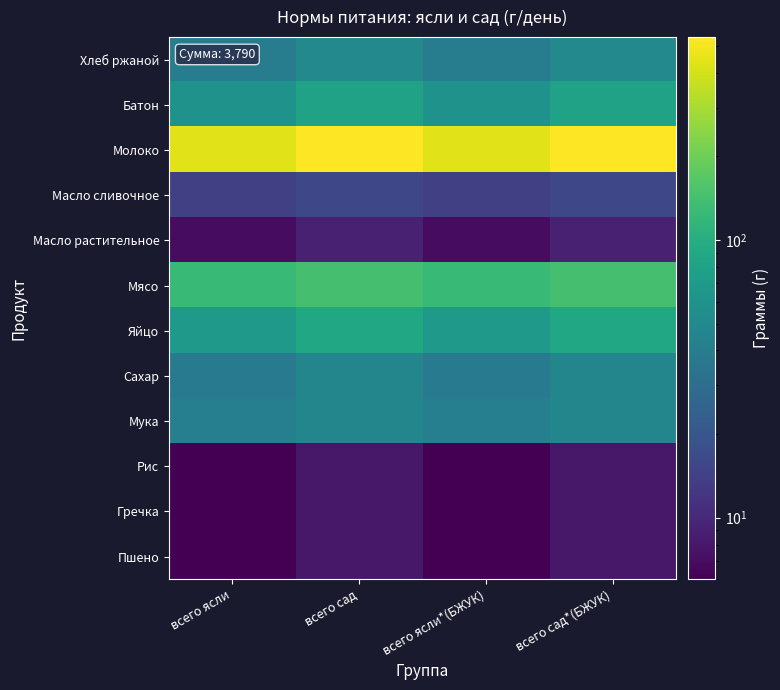

Reading right to left, transcribe all the data shown in this chart.

Хлеб ржаной: всего сад*(БЖУК)=50.0	всего ясли*(БЖУК)=40.0	всего сад=50.0	всего ясли=40.0
Батон: всего сад*(БЖУК)=80.0	всего ясли*(БЖУК)=60.0	всего сад=80.0	всего ясли=60.0
Молоко: всего сад*(БЖУК)=538.0	всего ясли*(БЖУК)=443.0	всего сад=538.0	всего ясли=443.0
Масло сливочное: всего сад*(БЖУК)=16.0	всего ясли*(БЖУК)=14.0	всего сад=16.0	всего ясли=14.0
Масло растительное: всего сад*(БЖУК)=9.0	всего ясли*(БЖУК)=7.0	всего сад=9.0	всего ясли=7.0
Мясо: всего сад*(БЖУК)=142.0	всего ясли*(БЖУК)=125.0	всего сад=142.0	всего ясли=125.0
Яйцо: всего сад*(БЖУК)=87.0	всего ясли*(БЖУК)=68.0	всего сад=87.0	всего ясли=68.0
Сахар: всего сад*(БЖУК)=47.5	всего ясли*(БЖУК)=37.5	всего сад=47.5	всего ясли=37.5
Мука: всего сад*(БЖУК)=47.0	всего ясли*(БЖУК)=42.0	всего сад=47.0	всего ясли=42.0
Рис: всего сад*(БЖУК)=8.0	всего ясли*(БЖУК)=6.0	всего сад=8.0	всего ясли=6.0
Гречка: всего сад*(БЖУК)=8.0	всего ясли*(БЖУК)=6.0	всего сад=8.0	всего ясли=6.0
Пшено: всего сад*(БЖУК)=8.0	всего ясли*(БЖУК)=6.0	всего сад=8.0	всего ясли=6.0